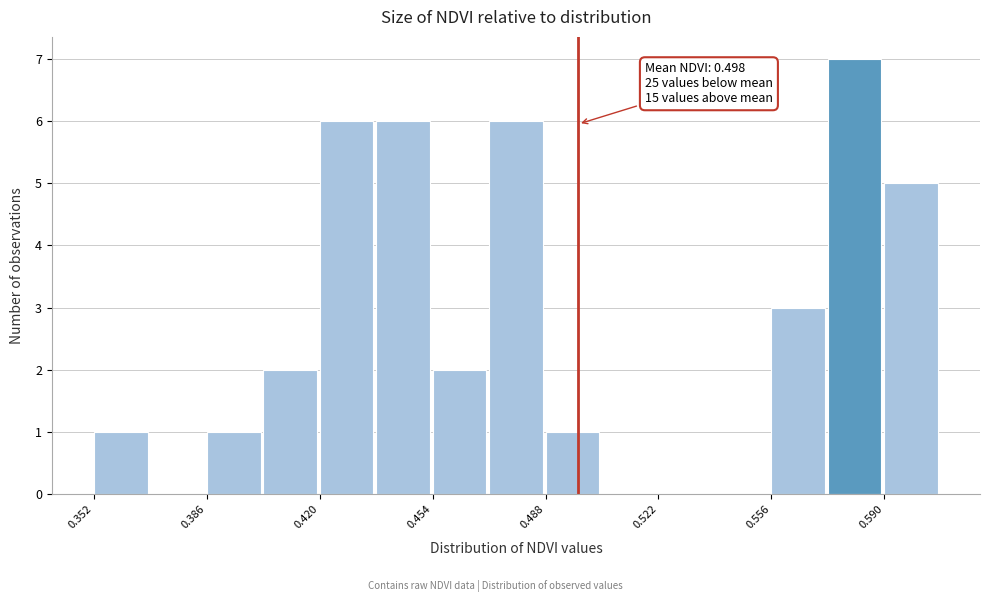

Around what value on the x-axis is the tallest bar? Give the approximate position of its centre, as read against the axis.

0.580